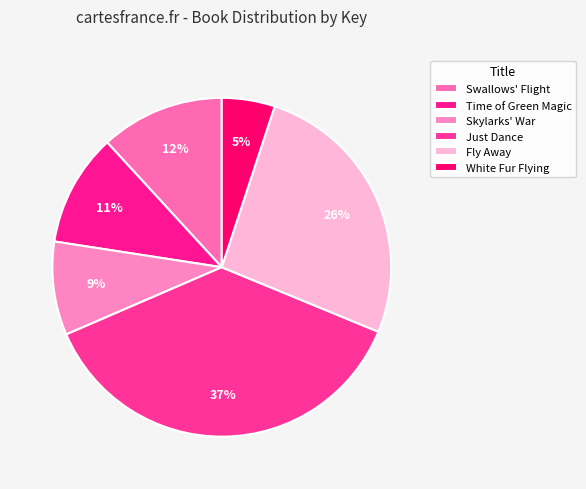

Count the number of slices in the pie.

6